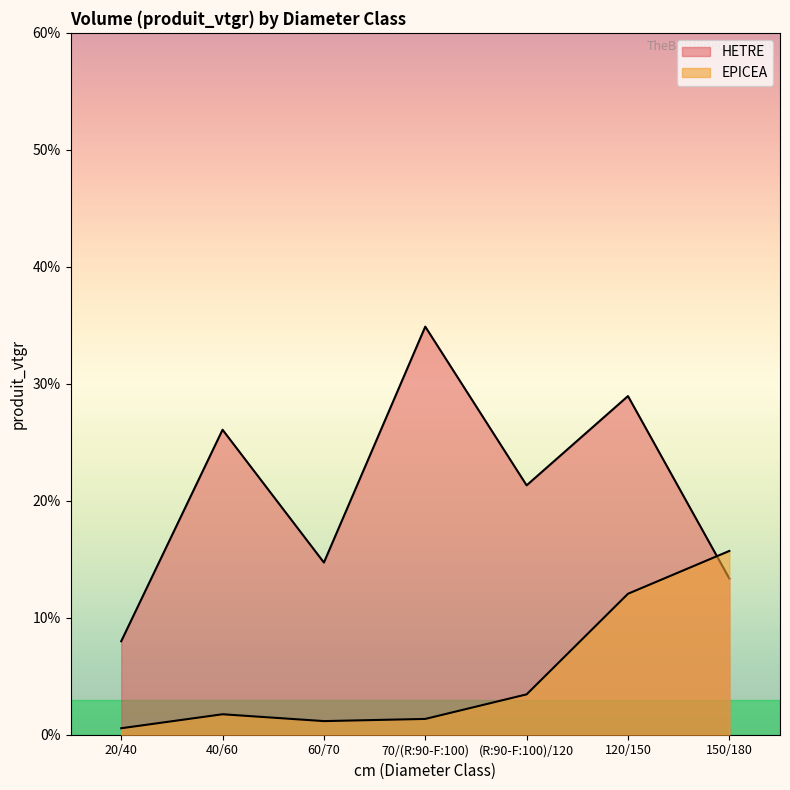

What is the spread (max minus min) of values at (R:90-F:100)/120?

17.9